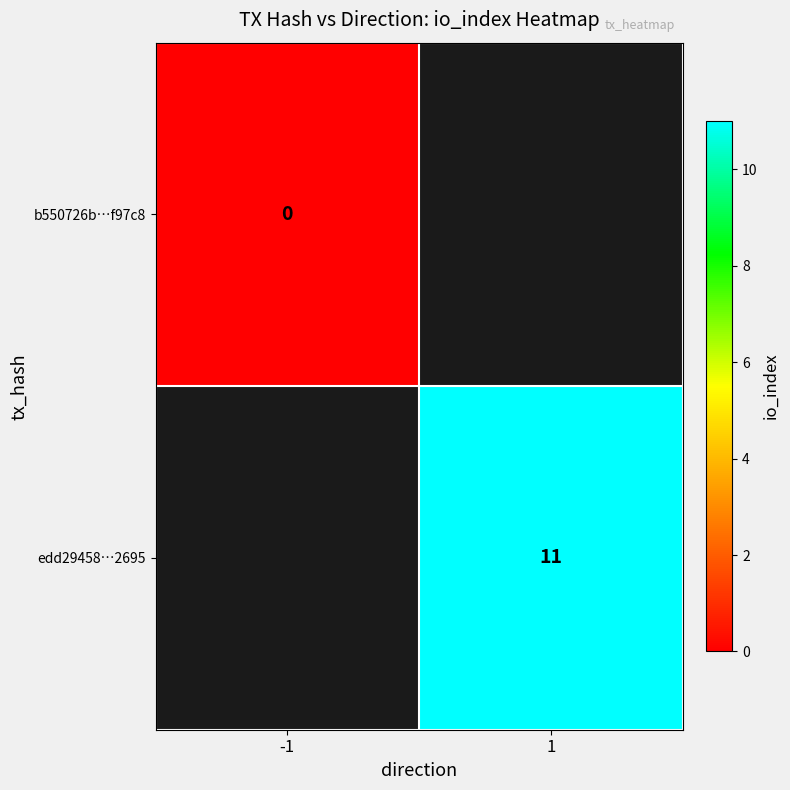

What is the greatest value displayed?

11.0